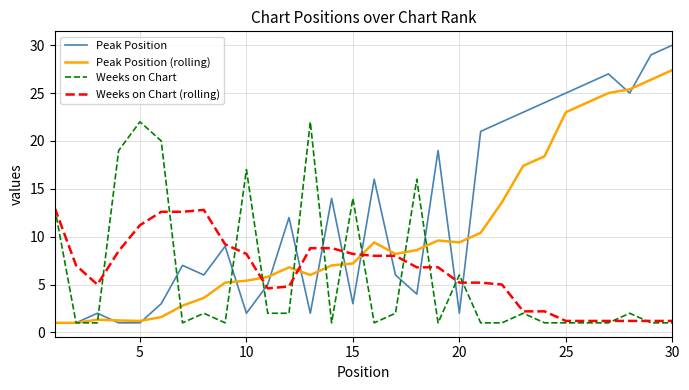

What is the highest value of the Weeks on Chart (rolling) series?

13.0